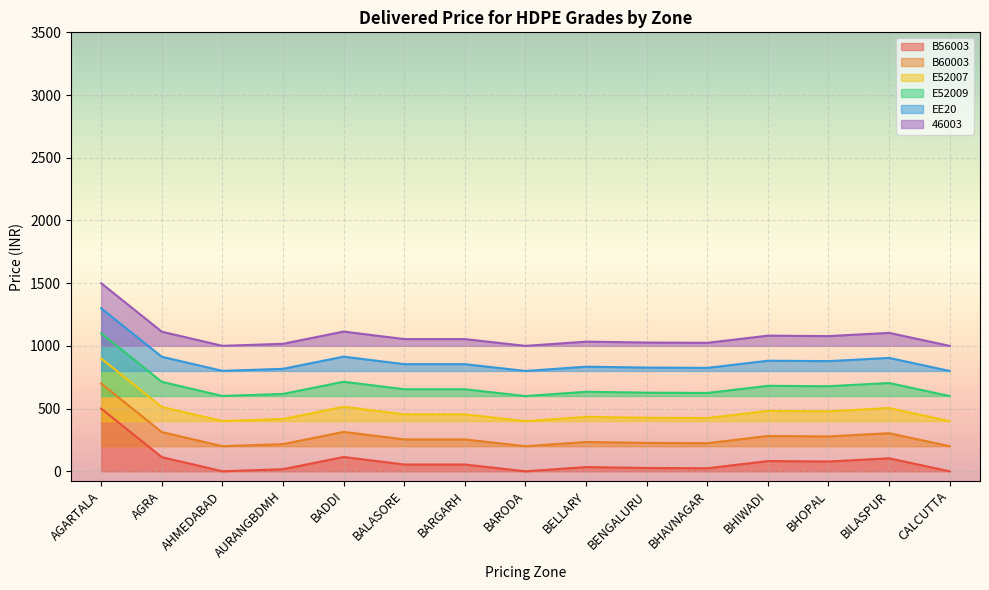

The B56003 series shows 61.3 at AGRA. True or false?

False